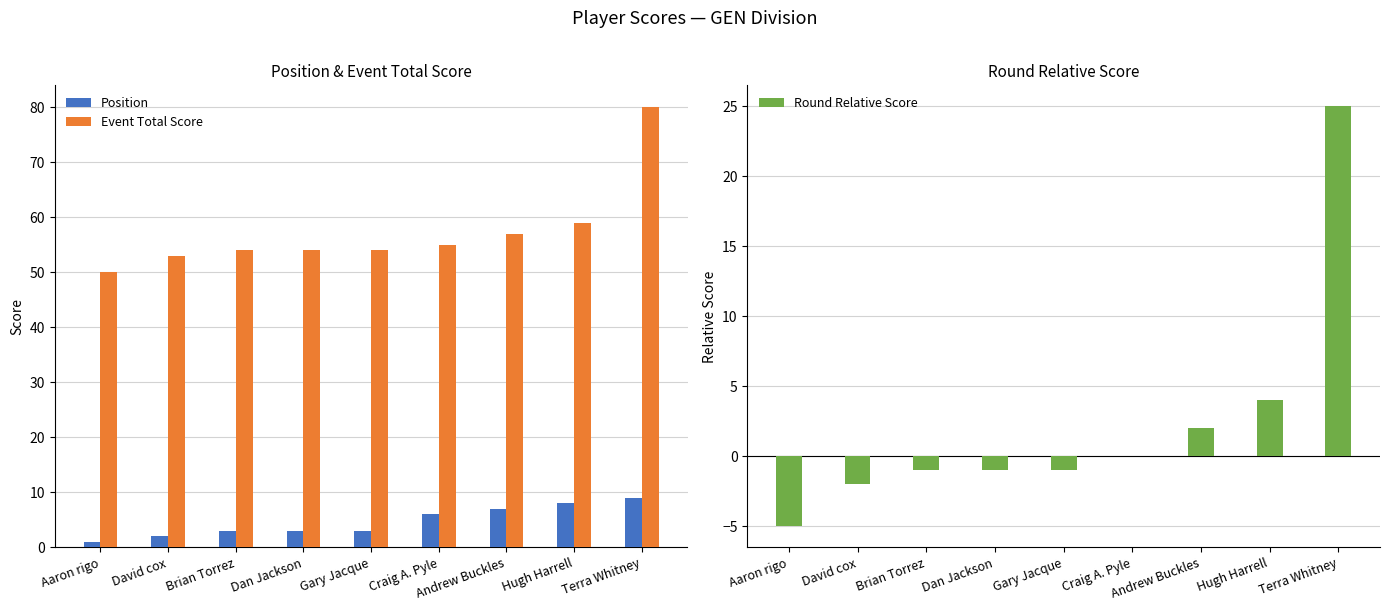

What is the average value of the Round Relative Score series?

2